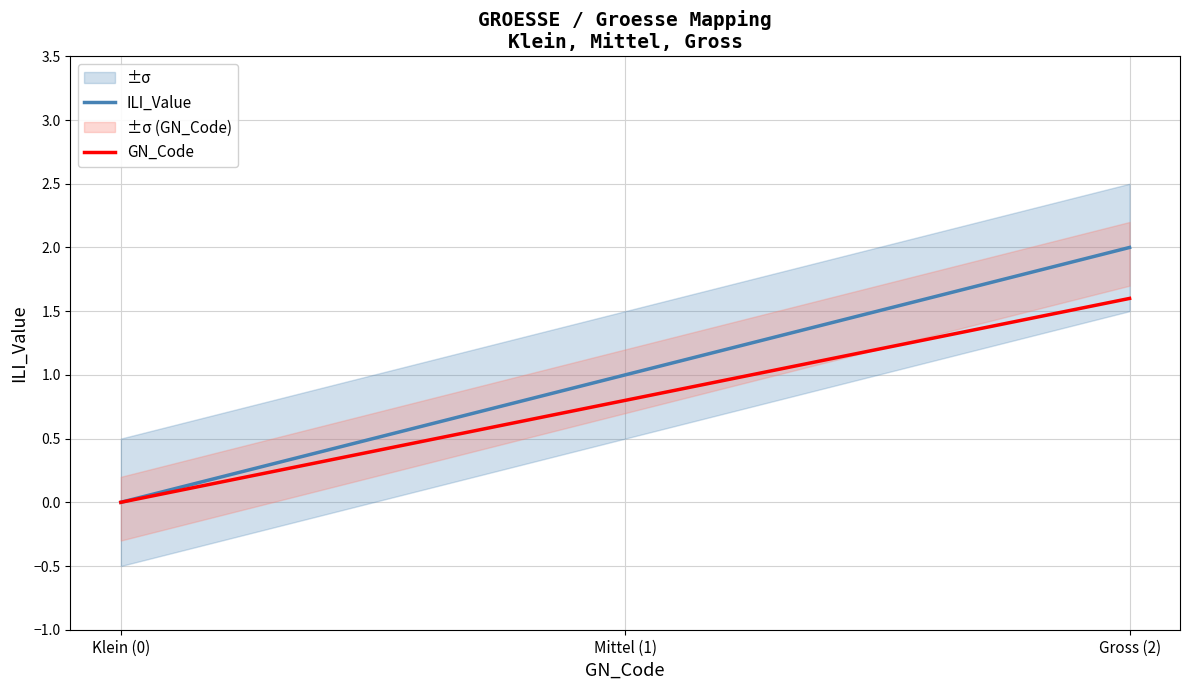

Count the GN_Code values in the range 0 to 1.

2